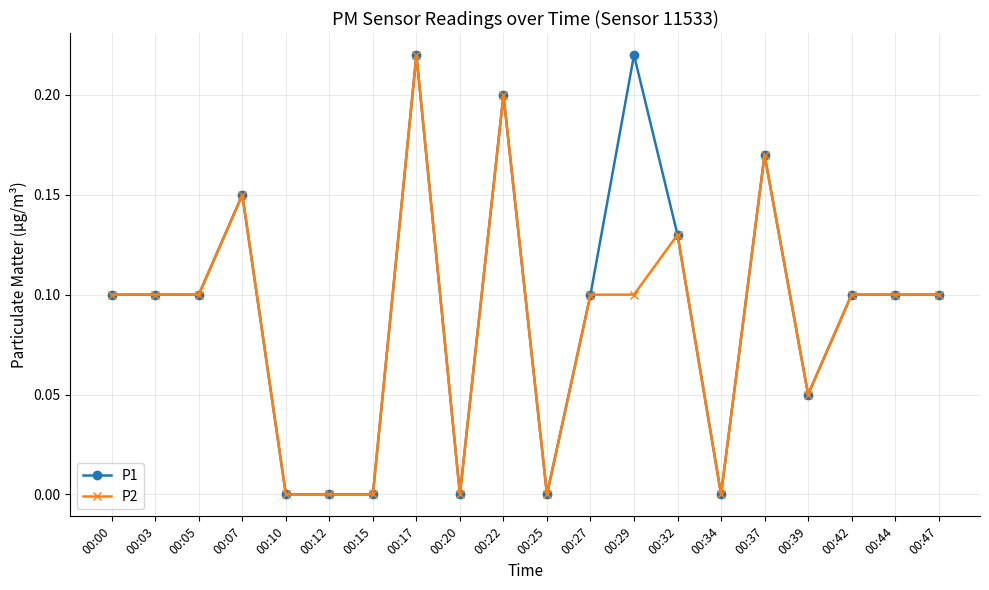

The P2 series shows 0.1 at 00:27. True or false?

True